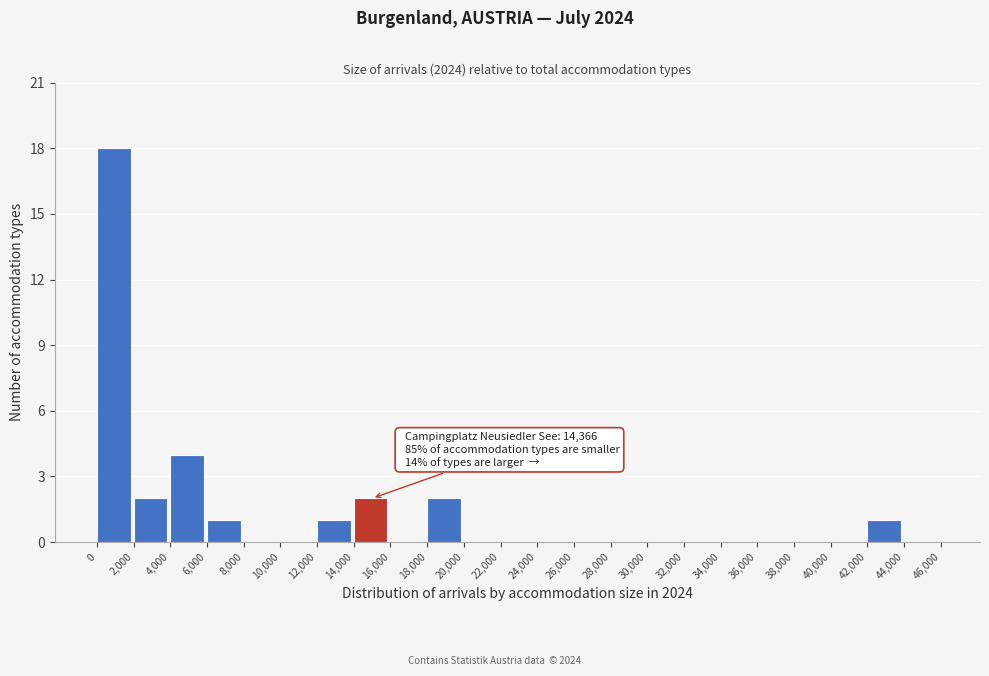

Over which range of the x-axis is the bar tallest?

0 to 2,000